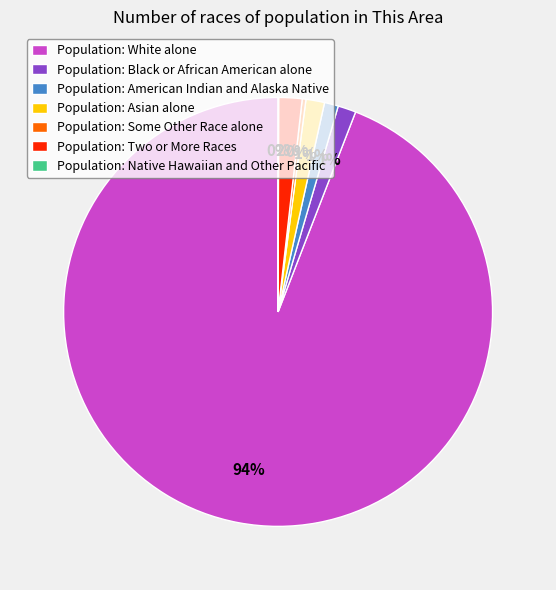

To the nearest percent, what is the average slice percentage?

14%